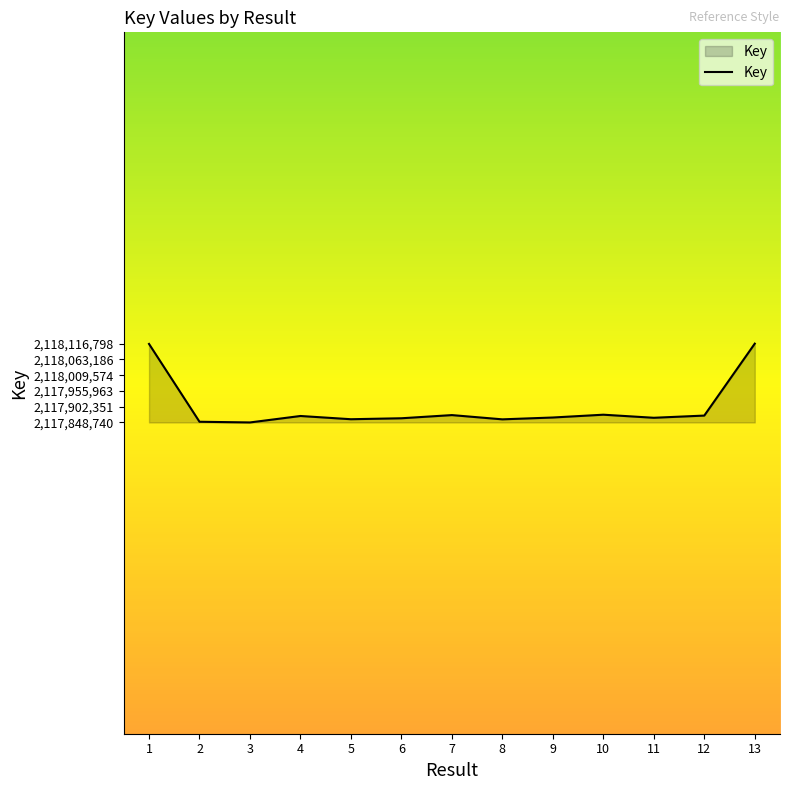

Approximately how many times larger is the value at 5 compared to 6?

1.0